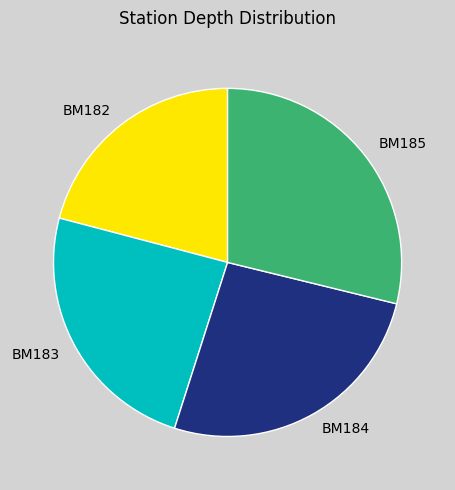

How many segments does this pie chart have?

4